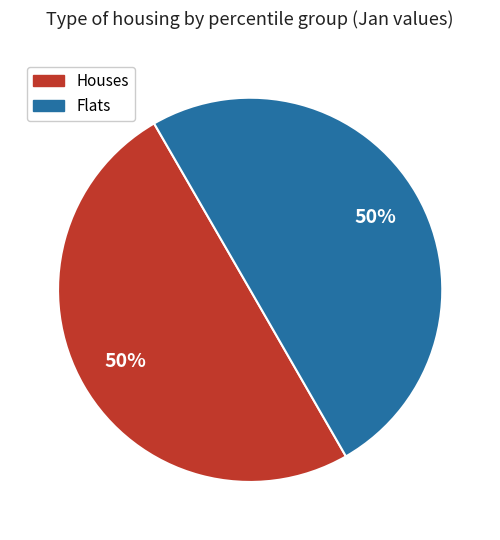

Approximately how many times larger is the value at Flats compared to Houses?

1.0